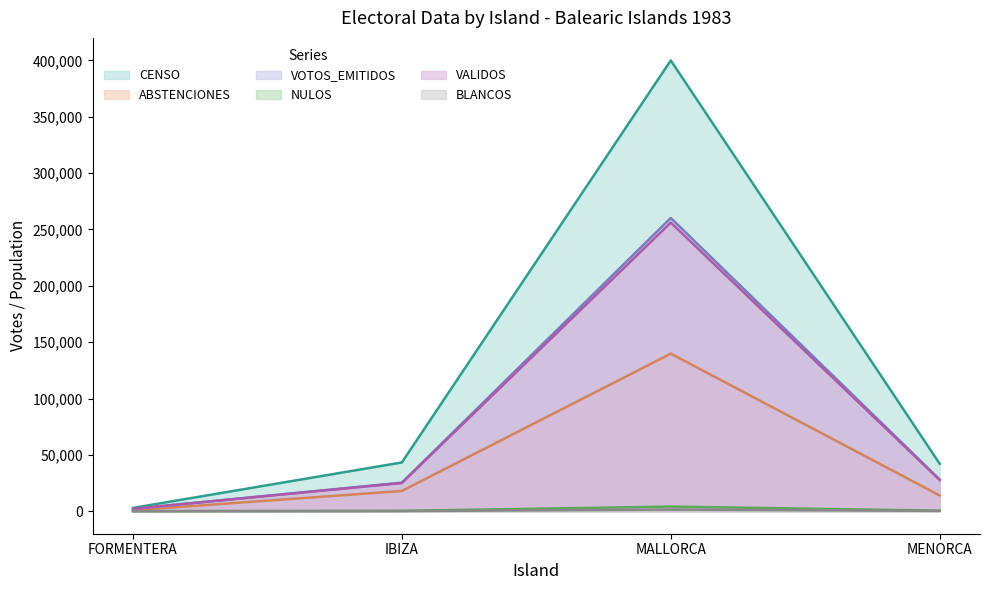

What is the value of the VOTOS_EMITIDOS point at the 2nd from the left?

25317